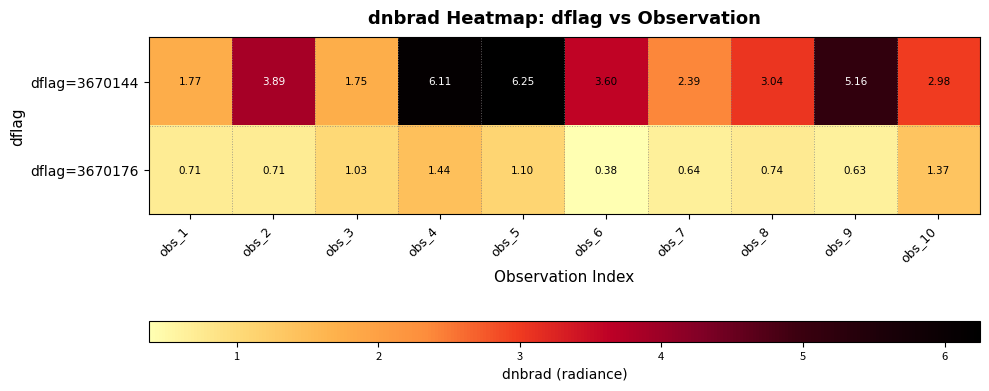

Is the value of dflag=3670176 at obs_5 greater than the value of dflag=3670144 at obs_4?

No